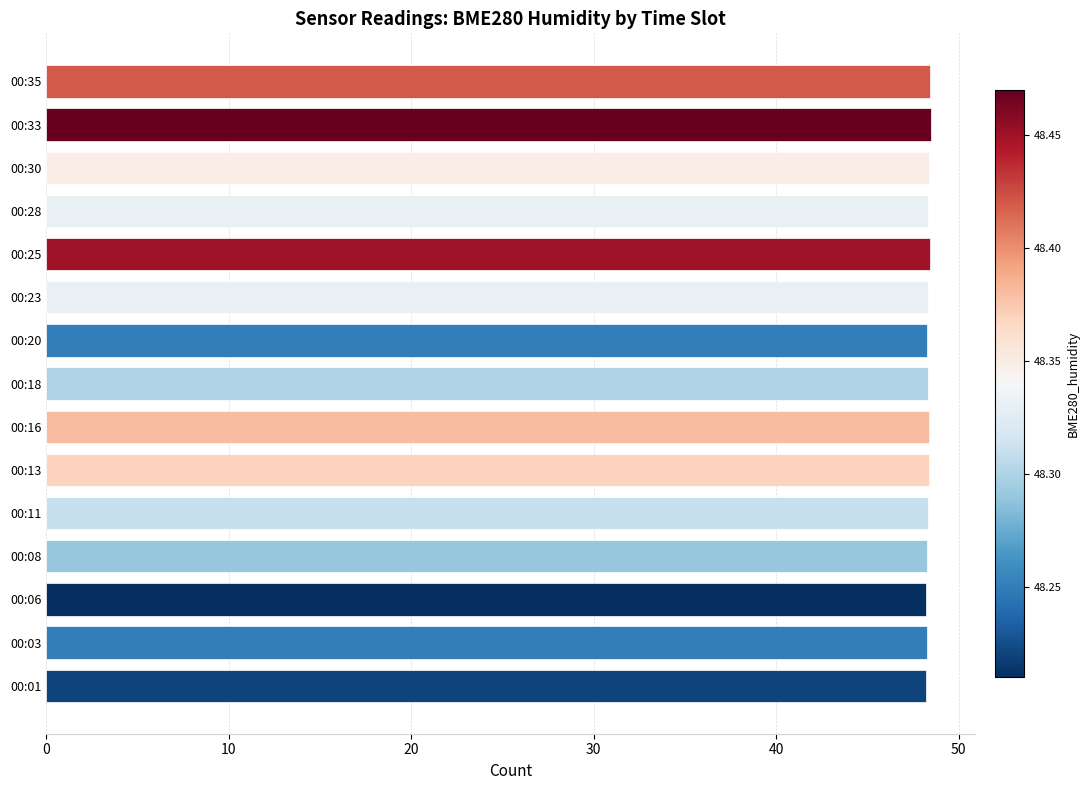

The value at 00:18 is 48.3. True or false?

True